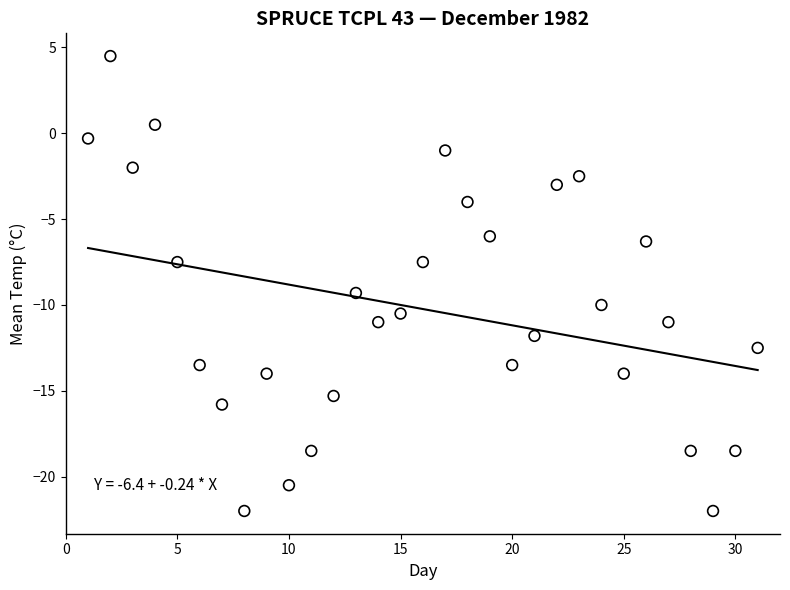

What is the range of Y values (max minus min)?

26.5